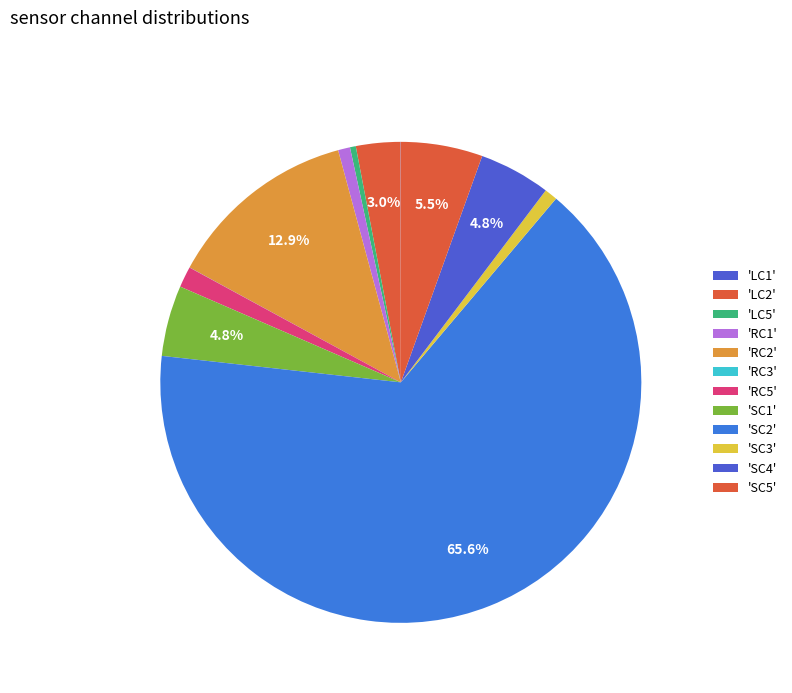

Which slice represents more than half of the pie?

SC2